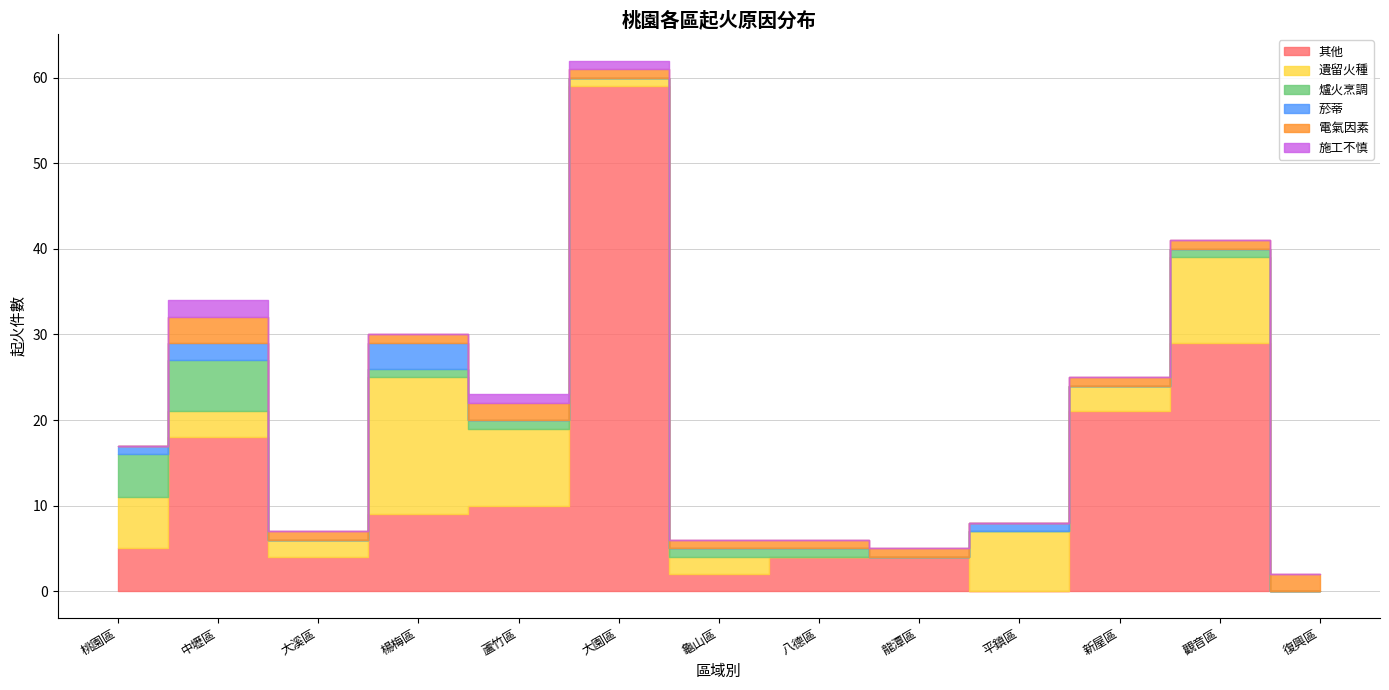

How many 菸蒂 values are between 0 and 1?

11